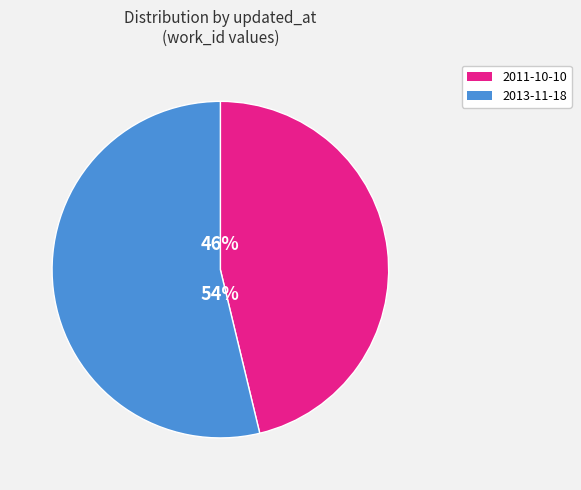

Does 2013-11-18 represent more than half of the total?

Yes